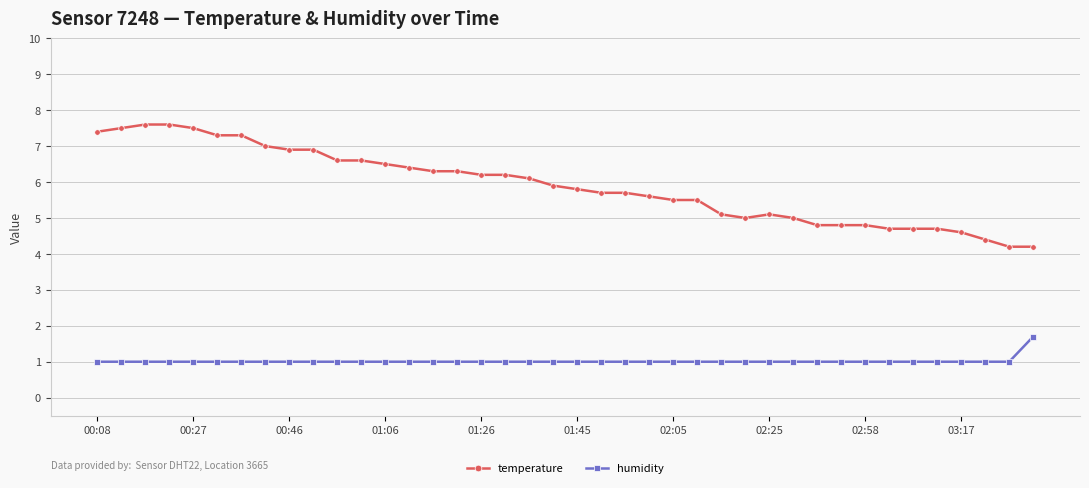

What is the maximum value shown in the chart?

7.6